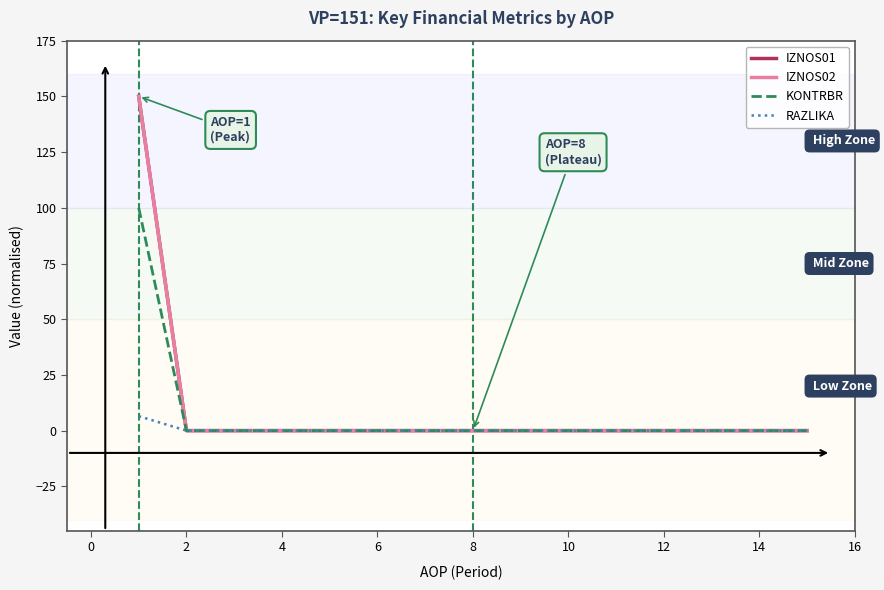

Does the chart have visible grid lines?

No